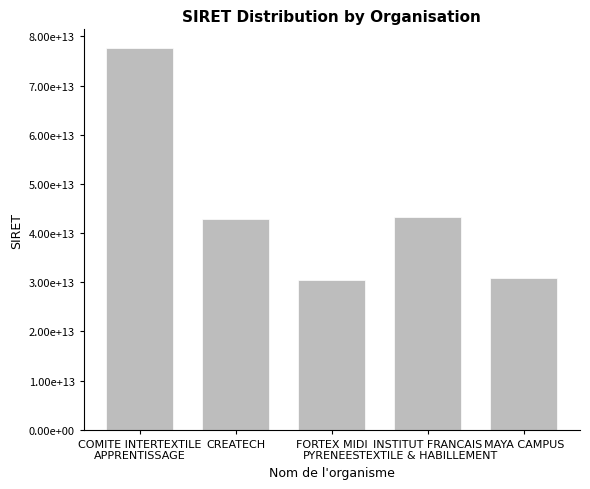

What is the maximum value shown in the chart?

77562647600128